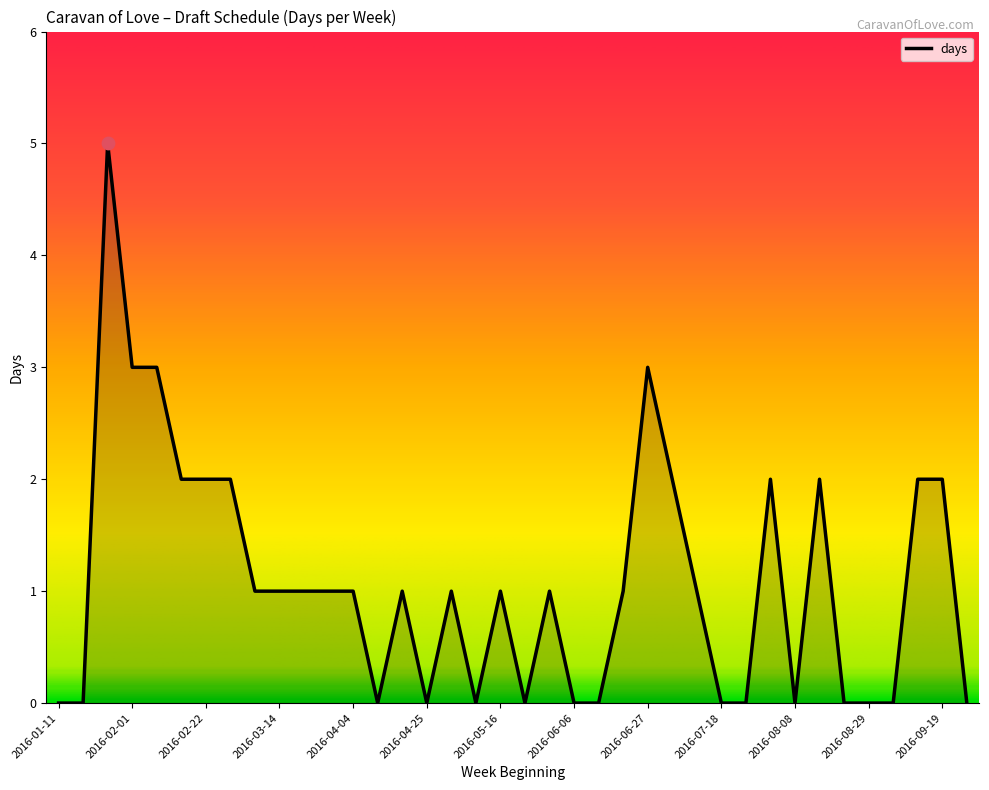

What is the difference between the maximum and minimum values?

5